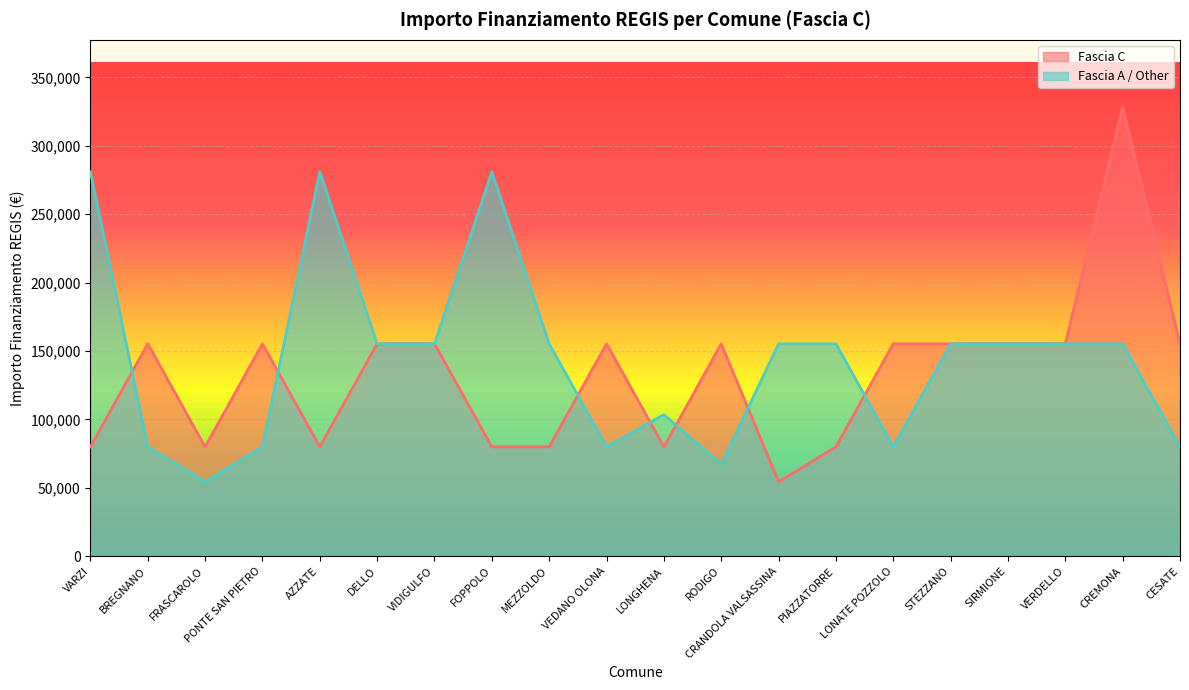

What is the minimum value shown in the chart?

54412